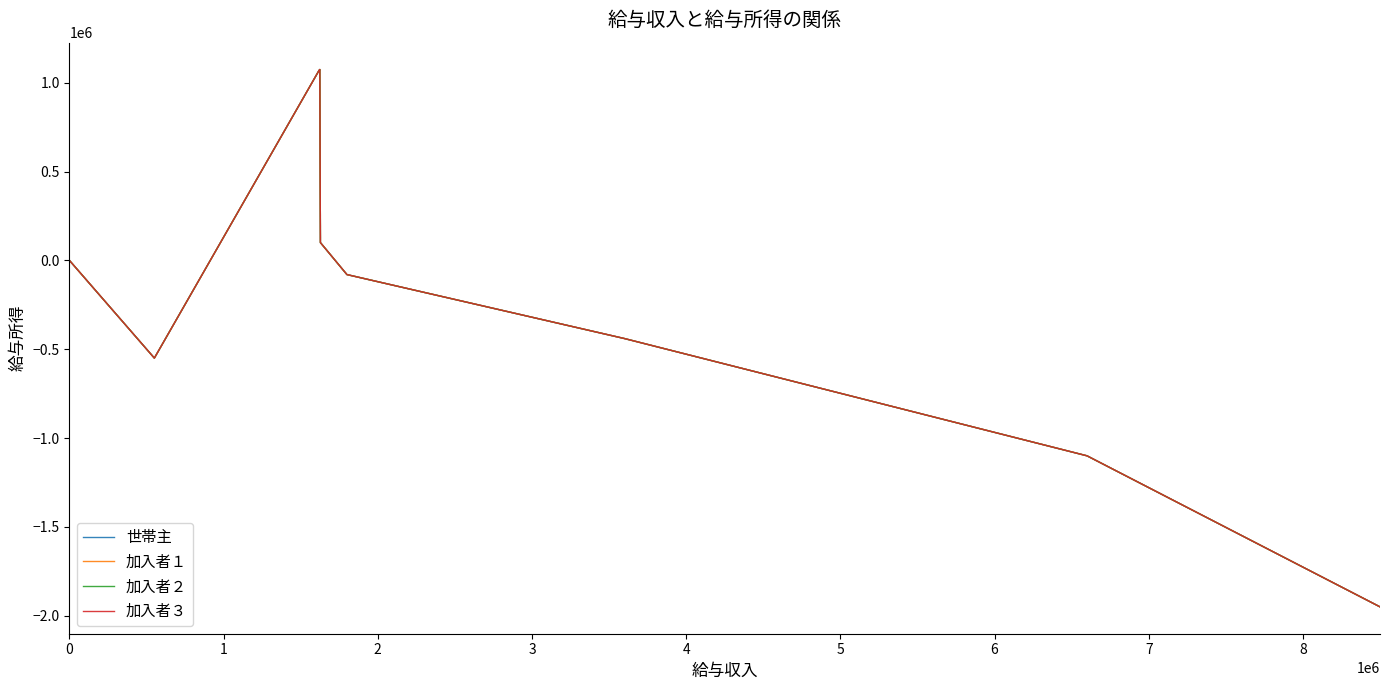

Rank the series by their maximum value, from lowest to highest.

世帯主, 加入者１, 加入者２, 加入者３